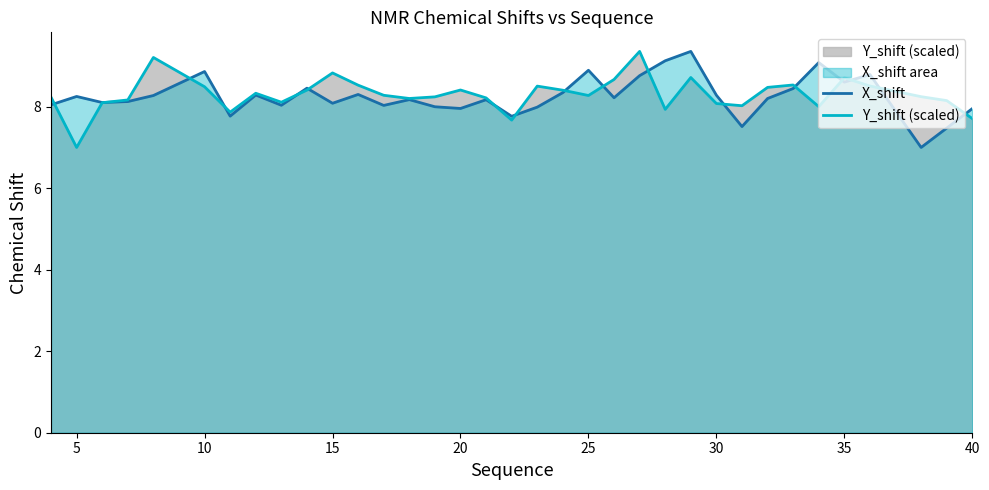

What is the minimum value shown in the chart?

7.0